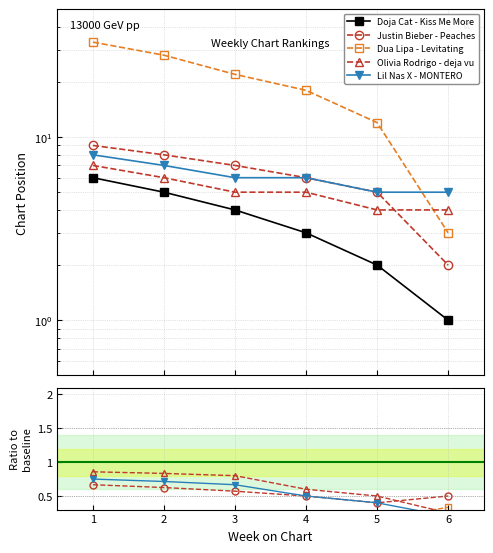

True or false: Doja Cat - Kiss Me More and Olivia Rodrigo - deja vu intersect in this chart.

False